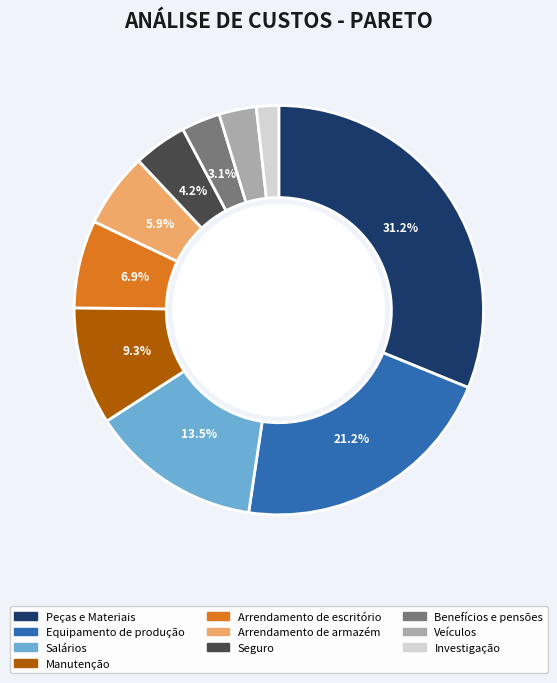

The Seguro slice represents 4% of the pie. True or false?

True